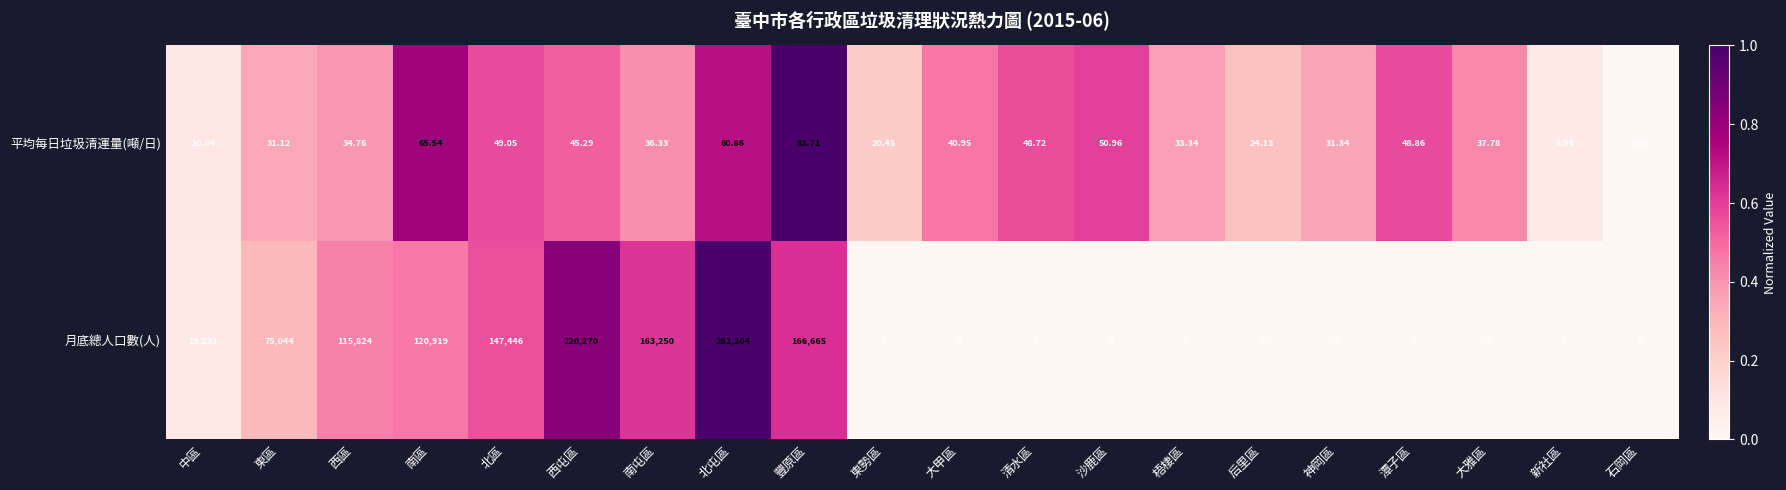

Between 豐原區 and 沙鹿區, which series saw the biggest shift?

月底總人口數(人)